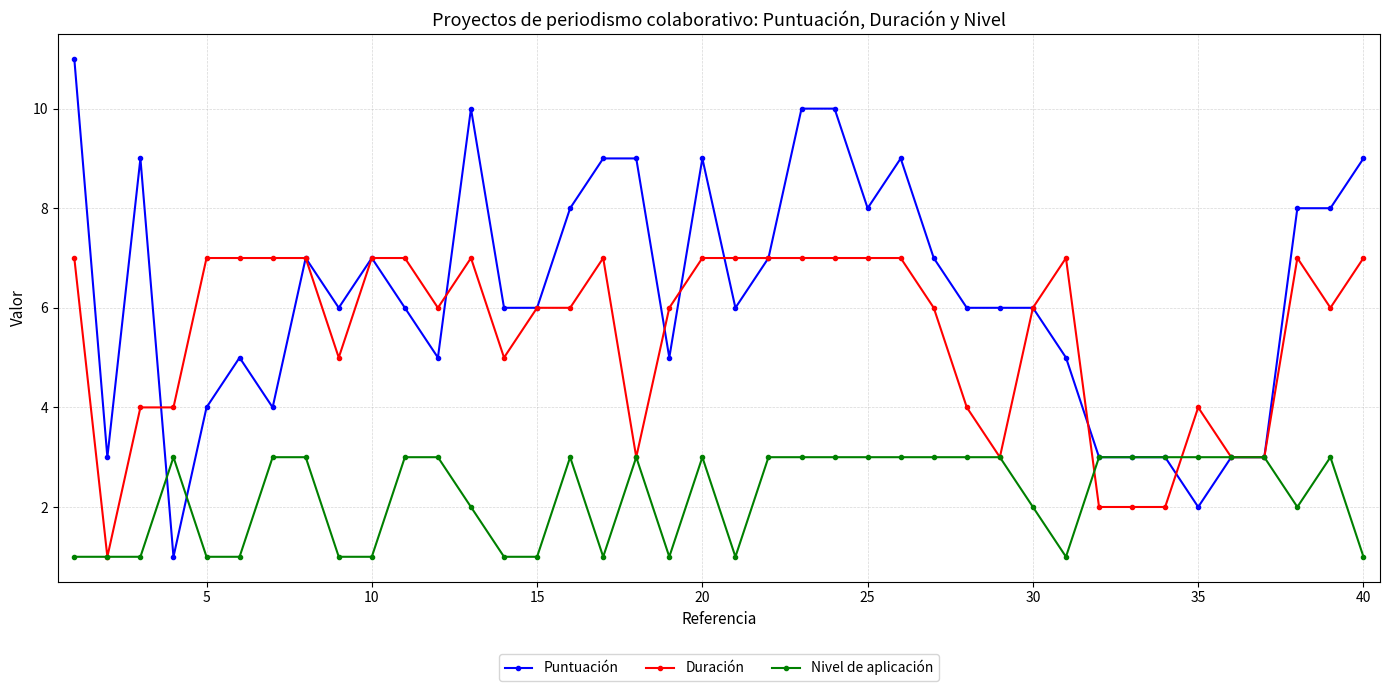

Rank the series by their maximum value, from highest to lowest.

Puntuación, Duración, Nivel de aplicación